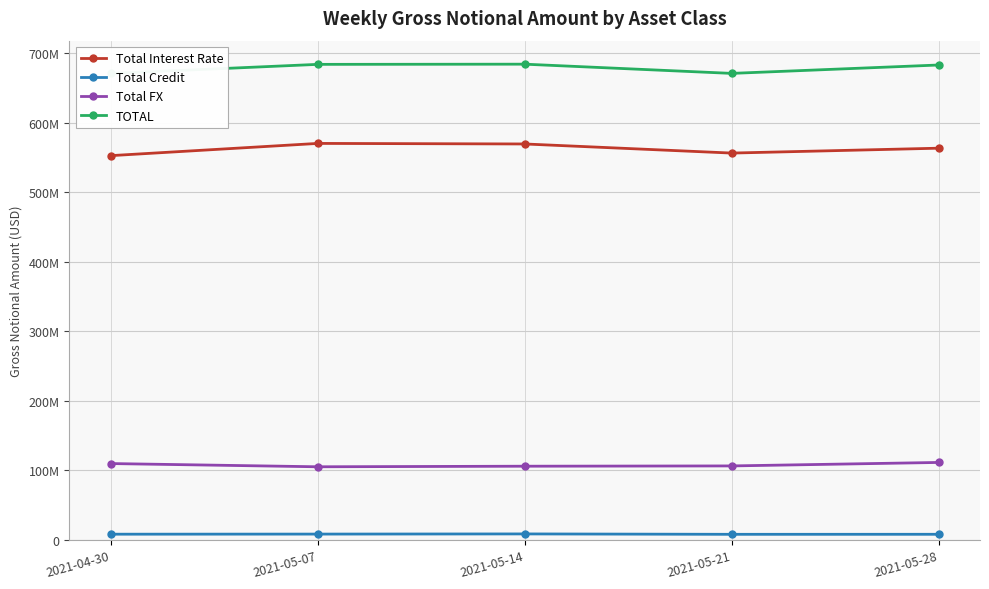

Is this an area chart (filled region under the line)?

No